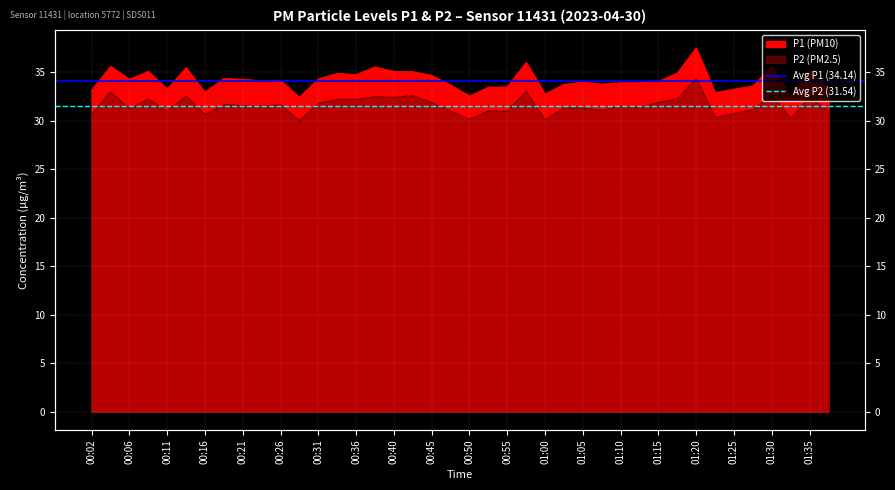

What is the value of the Avg P2 (31.54) point at the 1st from the left?

31.5